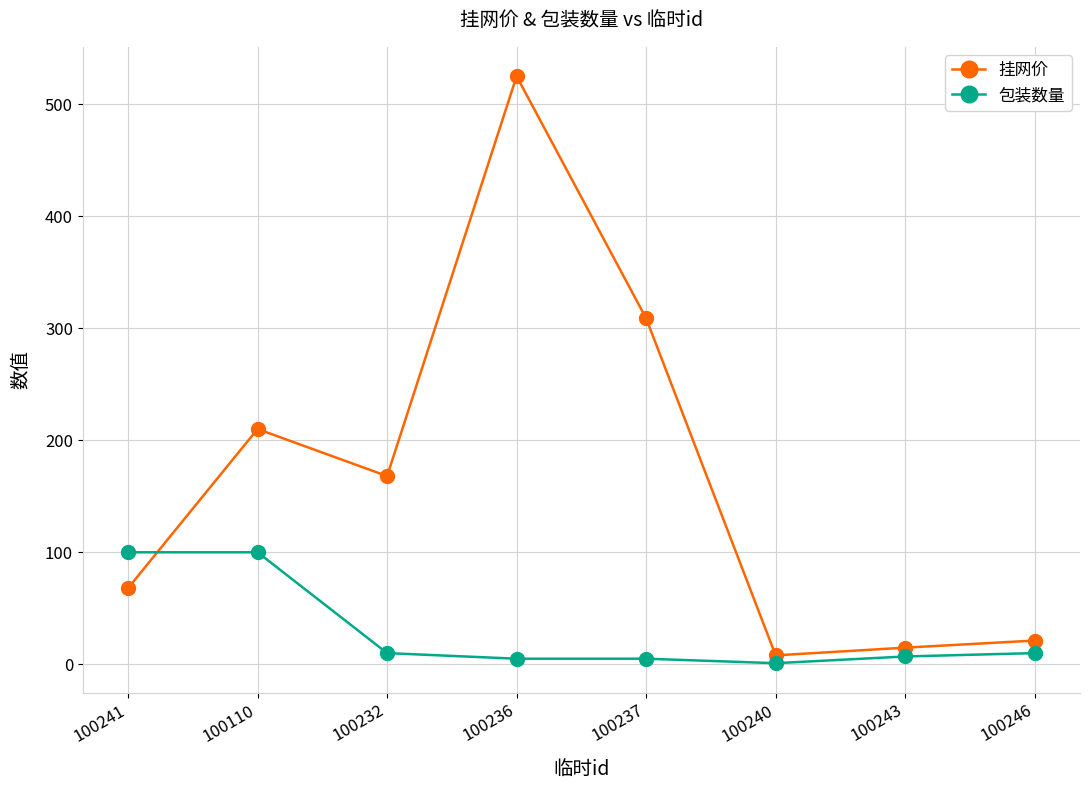

How many data points in 包装数量 are less than 10?

4